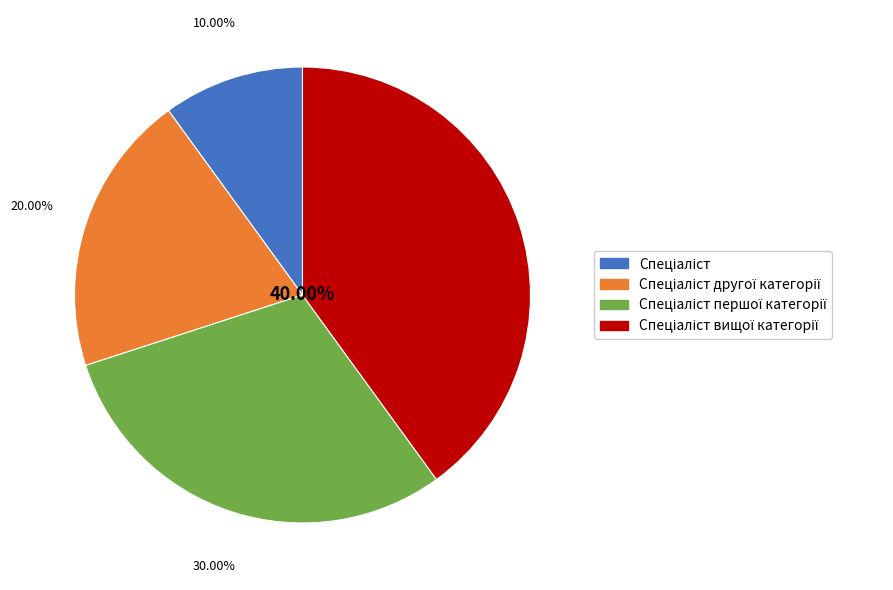

Does any single category account for the majority?

No